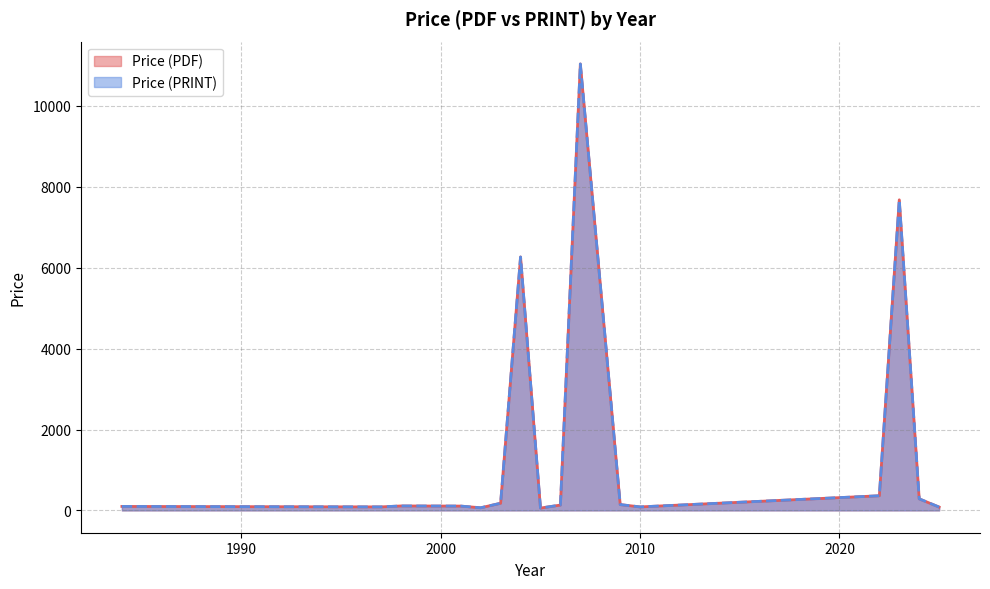

Between 1998 and 2010, which is larger?

1998